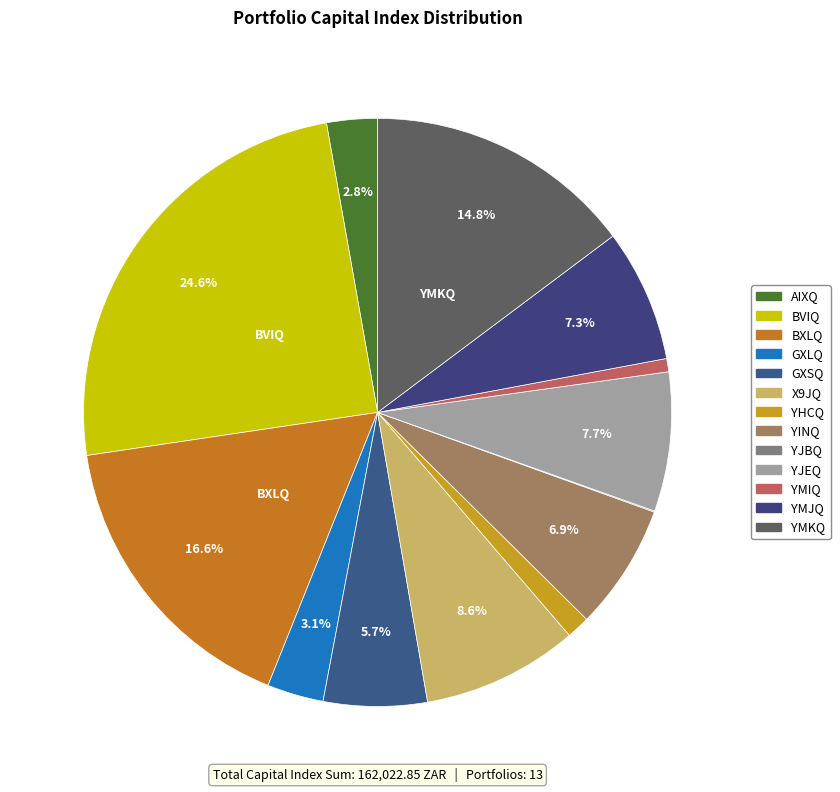

What percentage is the YHCQ slice, to the nearest percent?

1%